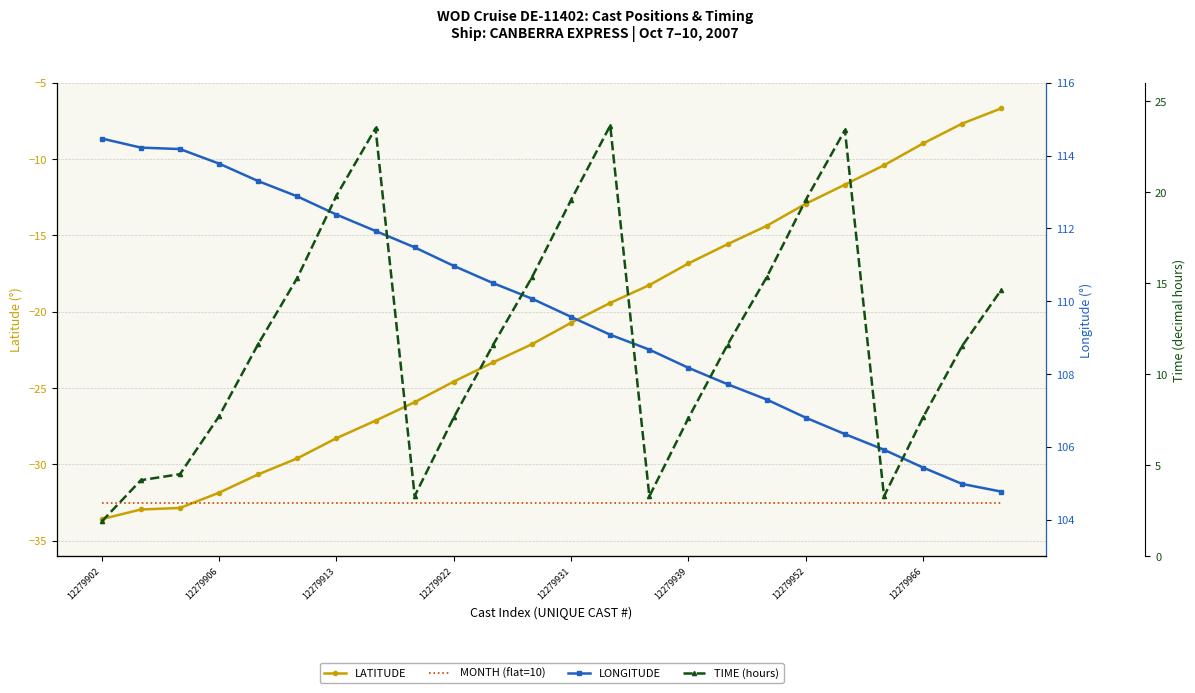

Which series has the widest spread of values?

LATITUDE